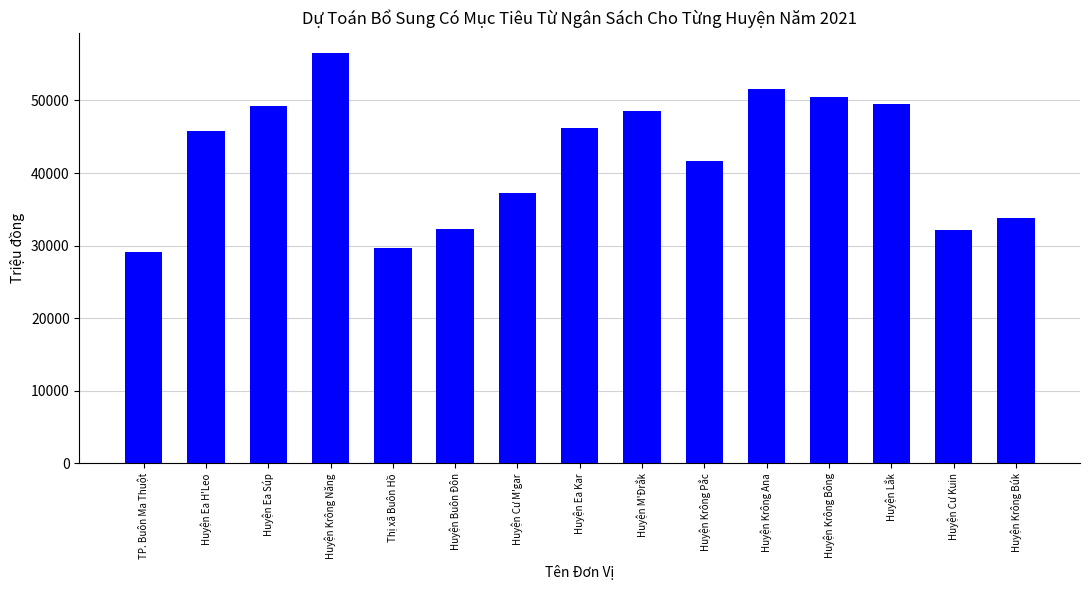

How many bars are there in total?

15